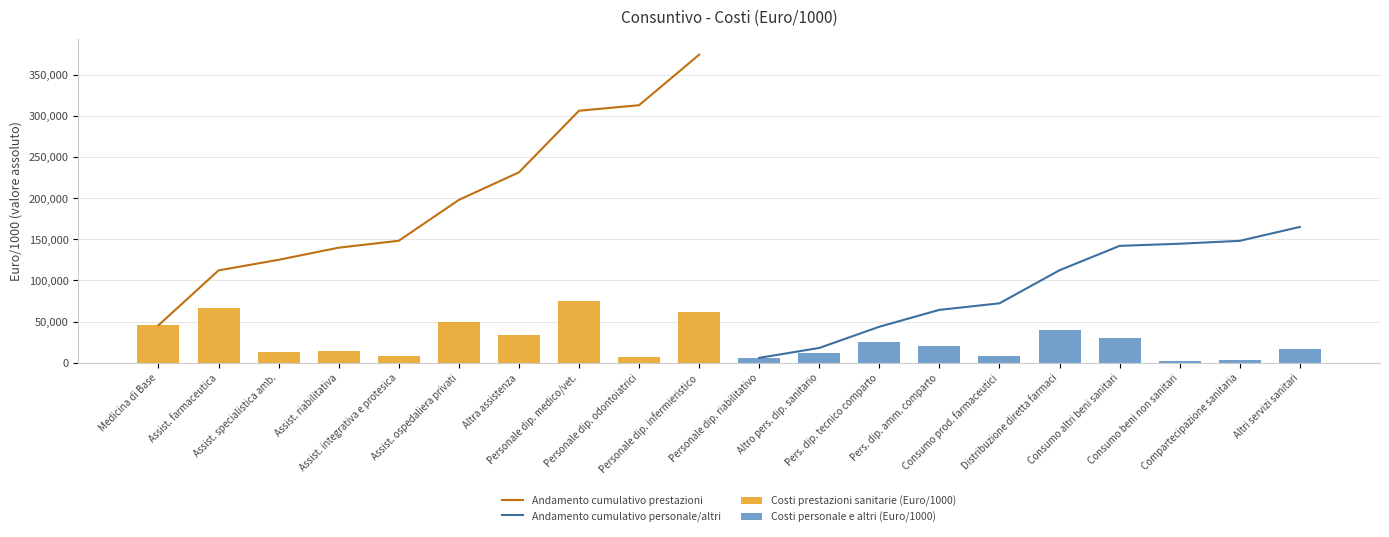

What value does the Costi prestazioni sanitarie (Euro/1000) series have at Assist. specialistica amb.?

12865.6